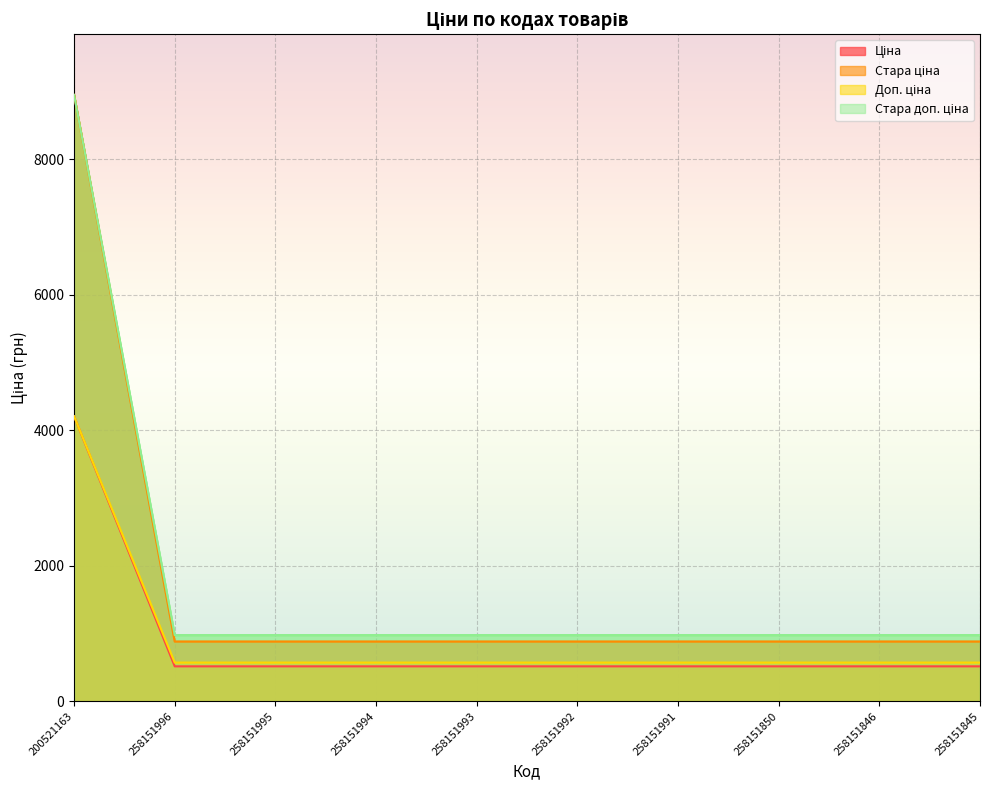

True or false: Стара доп. ціна has a value of 538.0 at 258151992.

False